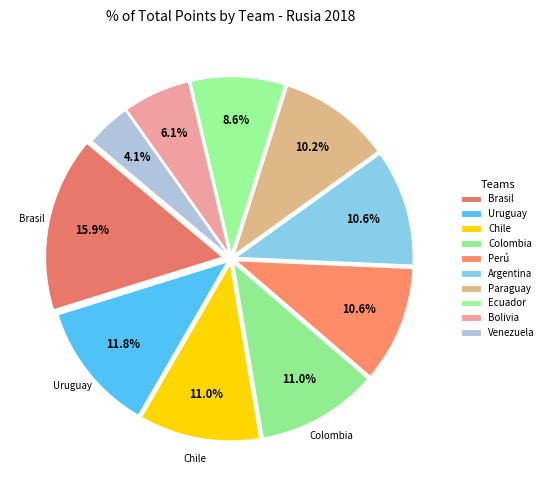

Does Brasil account for over 50% of the chart?

No